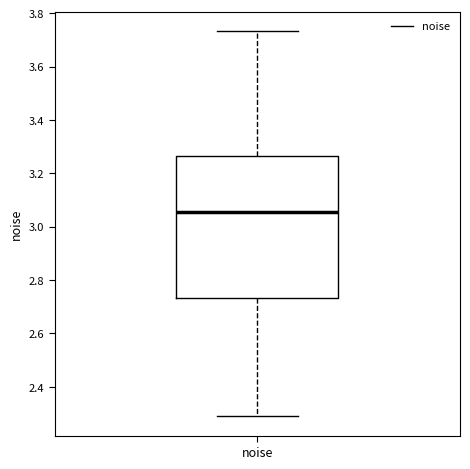

Transcribe this box plot: give where the median line is, the range the box spans, and where the two whiskers end, as read against the y-axis. The values are not printed on the chart, so give them approximately, as read against the axis.

median 3.06, box 2.74 to 3.26, whiskers 2.28 to 3.74